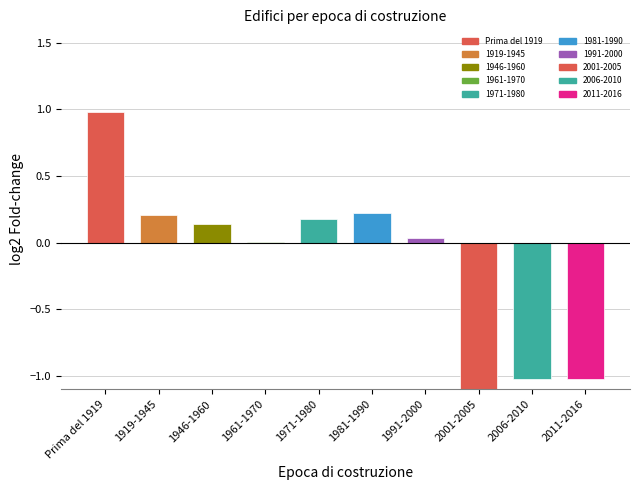

Is it true that the value at 2001-2005 is -1.9?

False